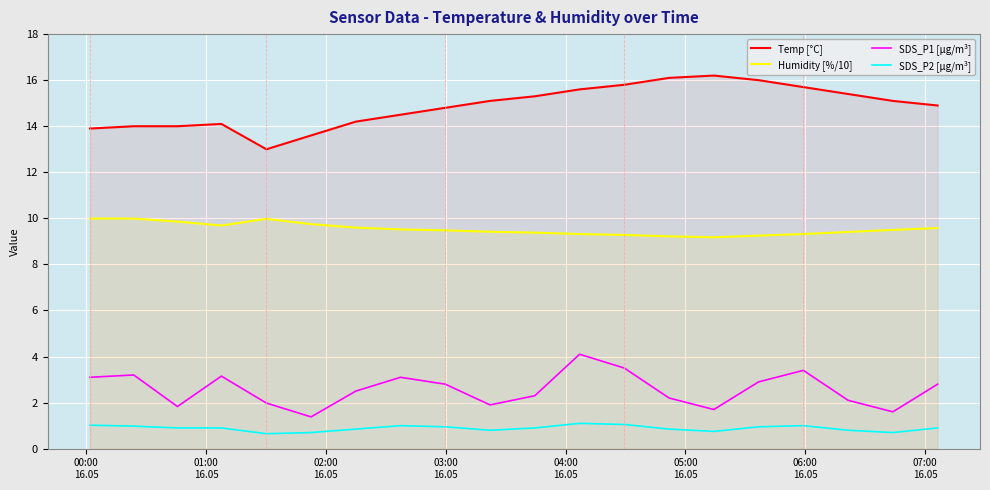

What is the difference between the maximum and minimum values in the Temp [°C] series?

3.2